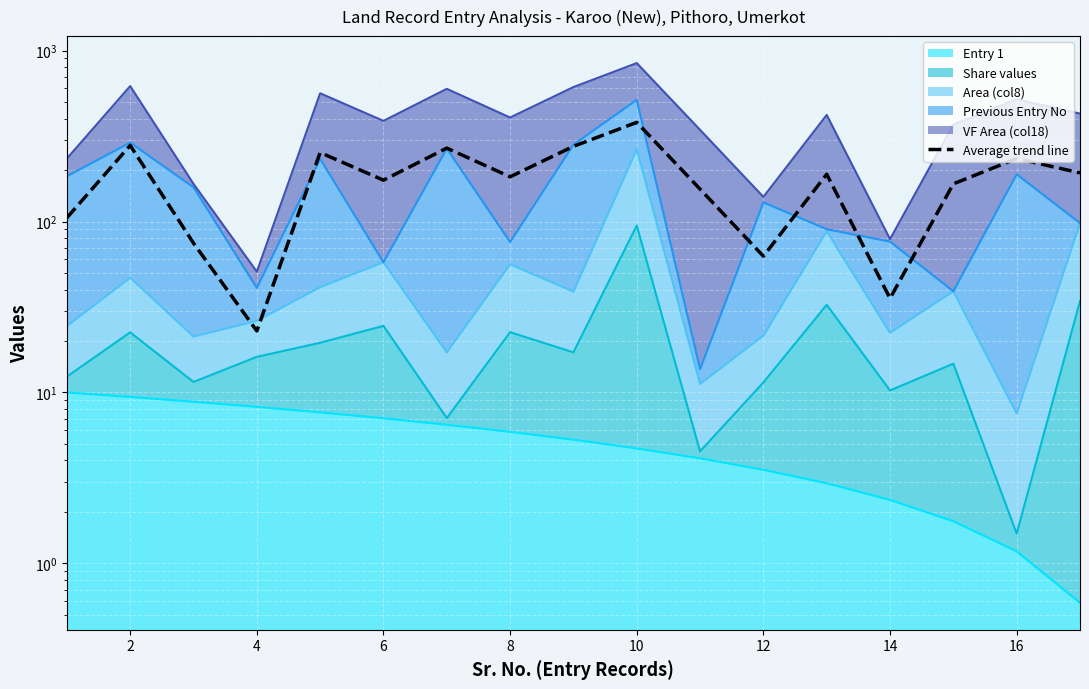

How many interior local peaks (higher than both neighbors) does the data have?

6